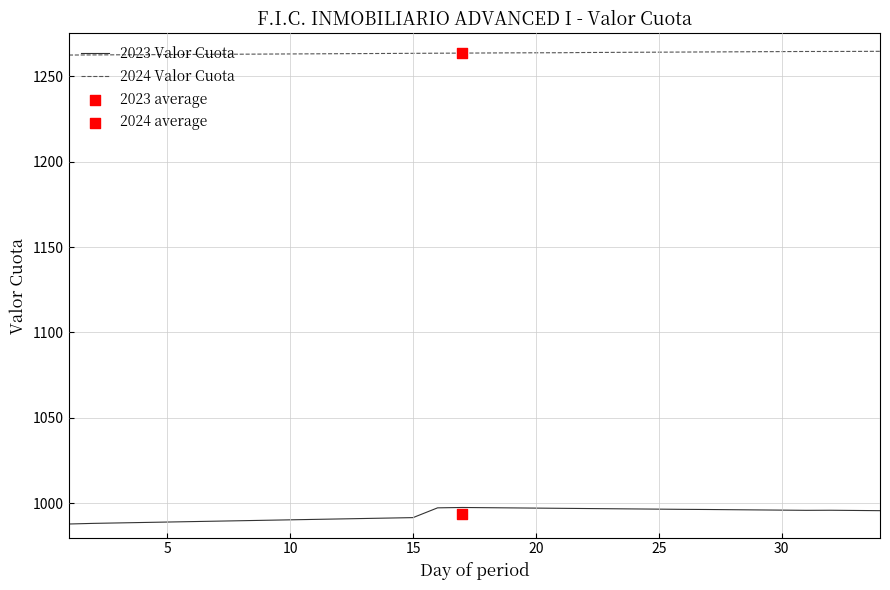

Which series contains the highest Y value?

2024 Valor Cuota